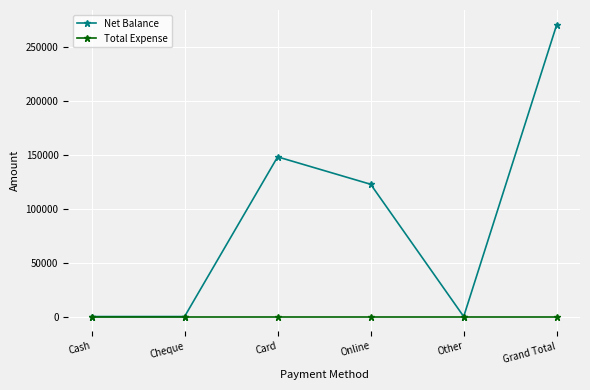

At how many categories does at least one series exceed 67742?

3